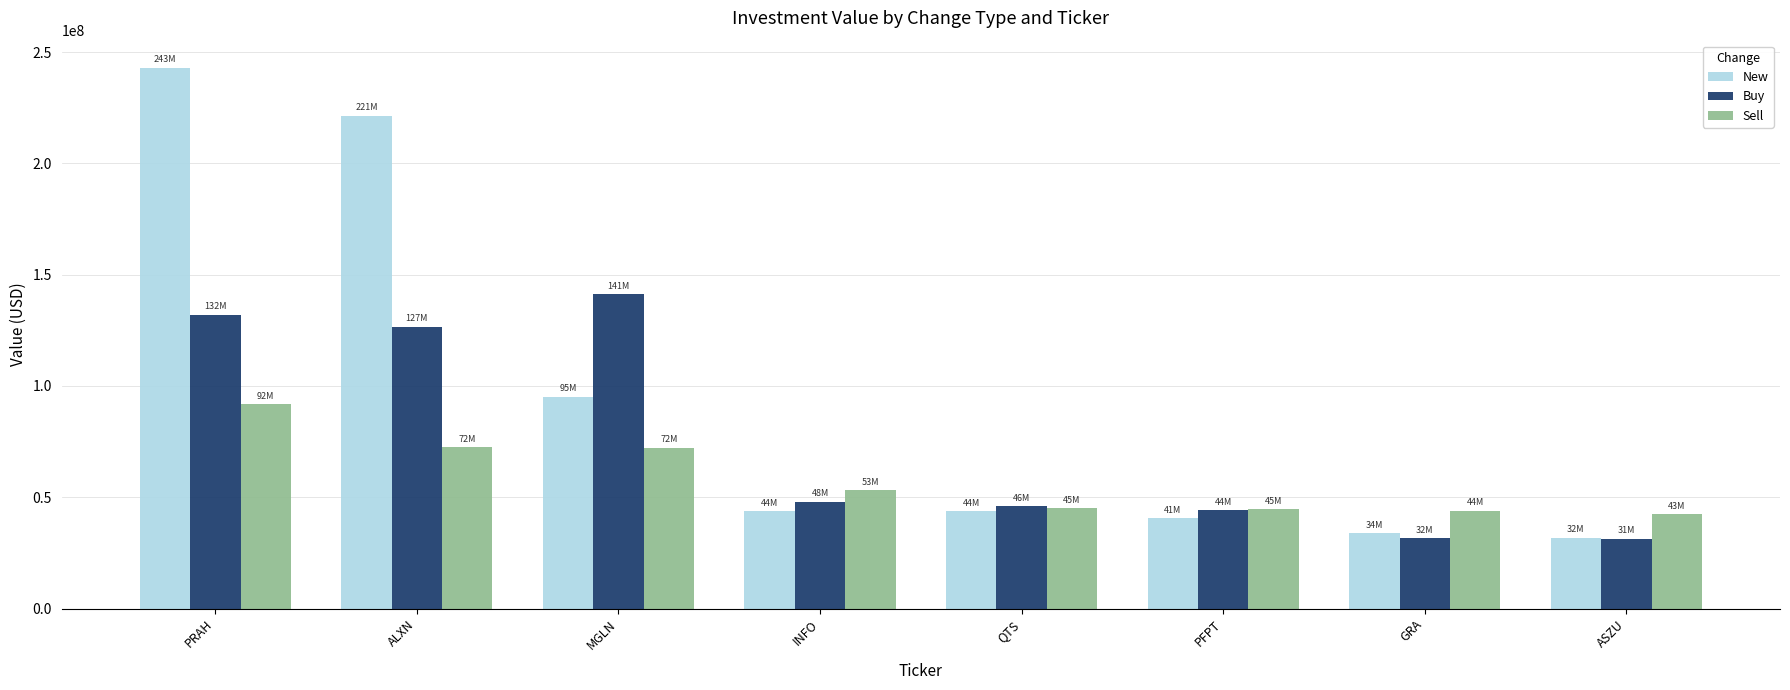

What is the greatest value displayed?

242985000